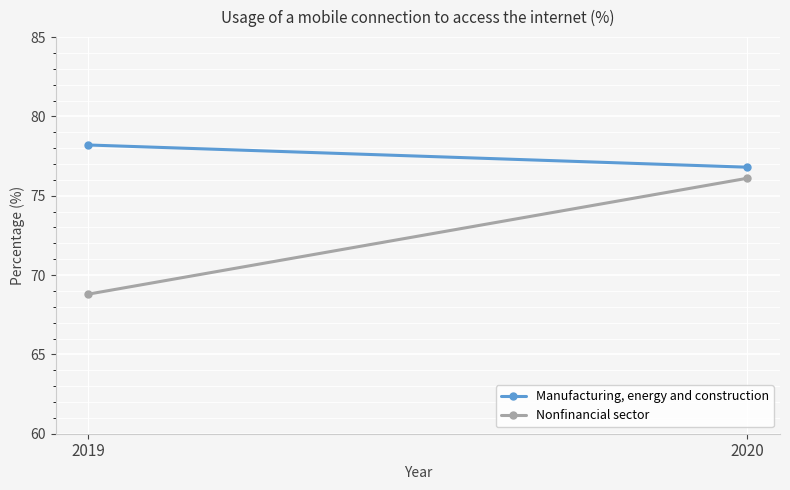

What are all the series names shown in the legend?

Manufacturing, energy and construction, Nonfinancial sector